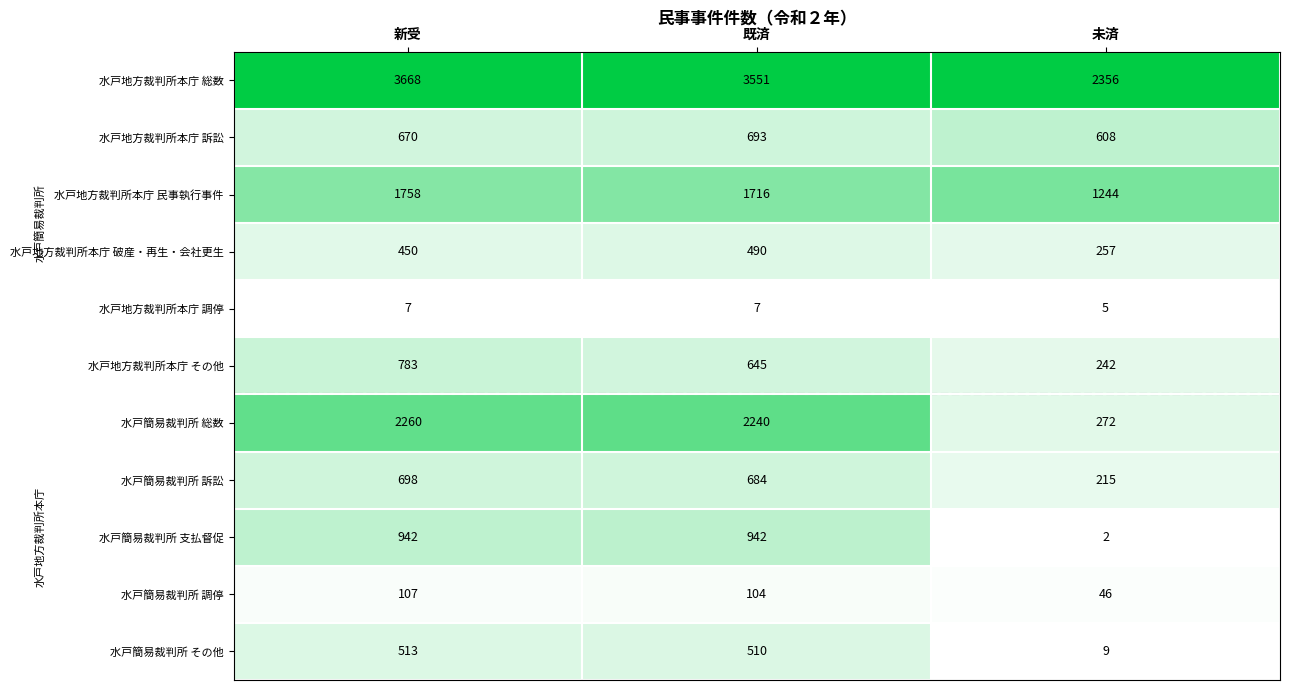

How many distinct data groups are displayed?

11